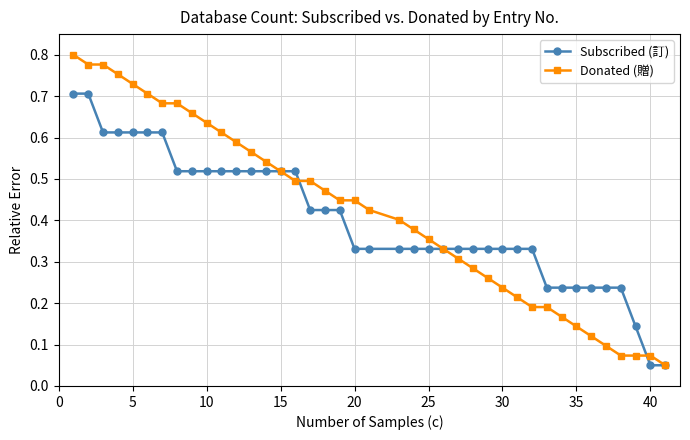

True or false: Donated (贈) and Subscribed (訂) intersect in this chart.

True